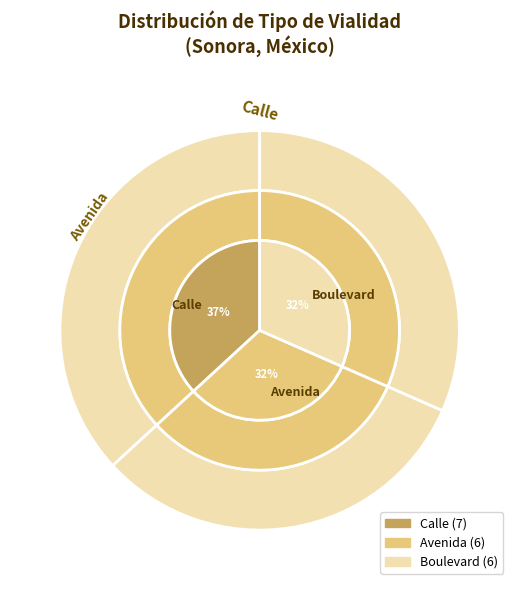

What is the change in value from Calle to Boulevard?

-1